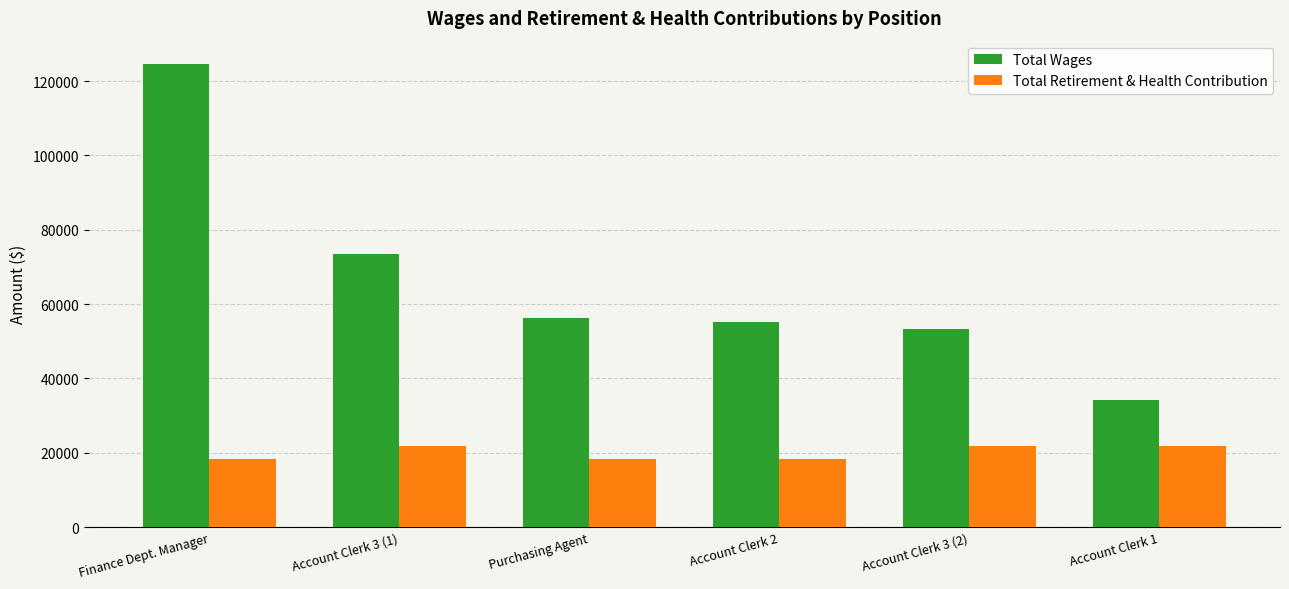

What is the highest value of the Total Retirement & Health Contribution series?

21876